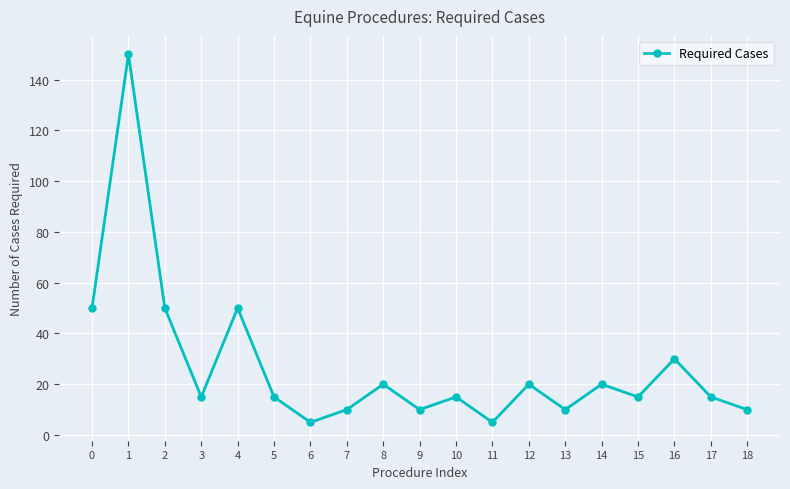

What is the maximum value shown in the chart?

150